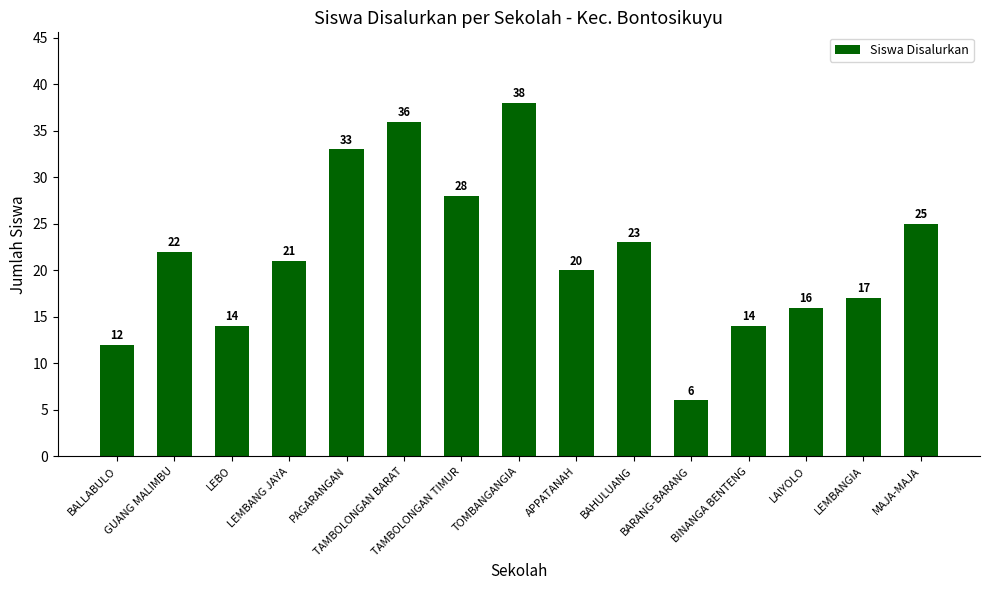

Approximately how many times larger is the value at LEBO compared to TAMBOLONGAN TIMUR?

0.5